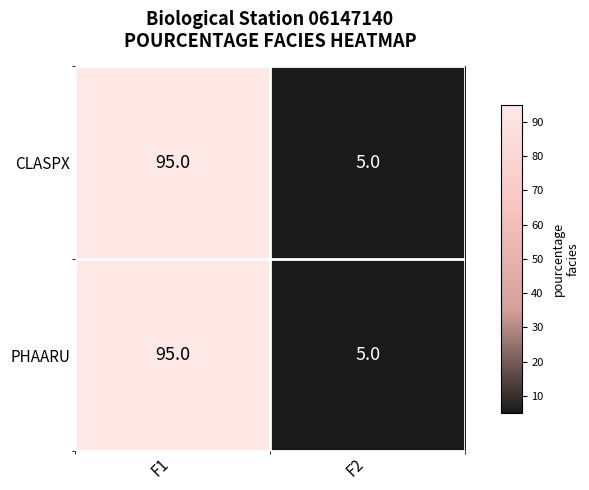

What value does the CLASPX series have at F1, to the nearest 5?

95